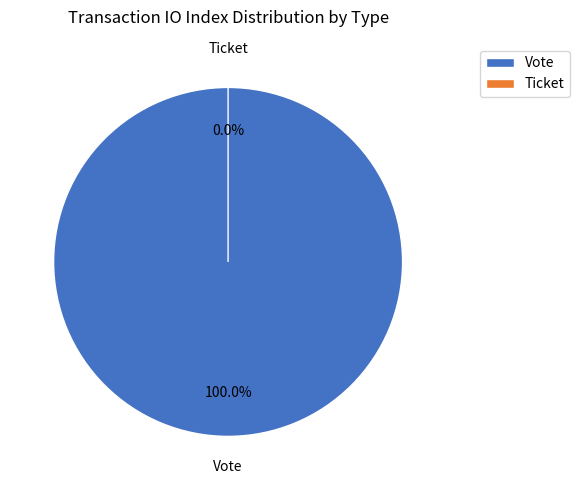

Is the sum of Vote and Ticket greater than half?

Yes